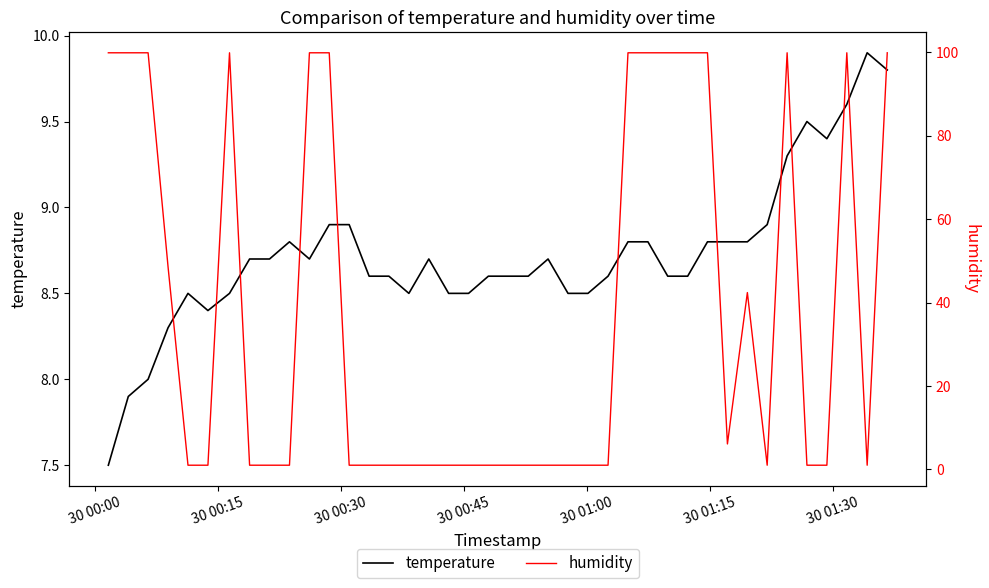

Which series has the largest total across all categories?

humidity